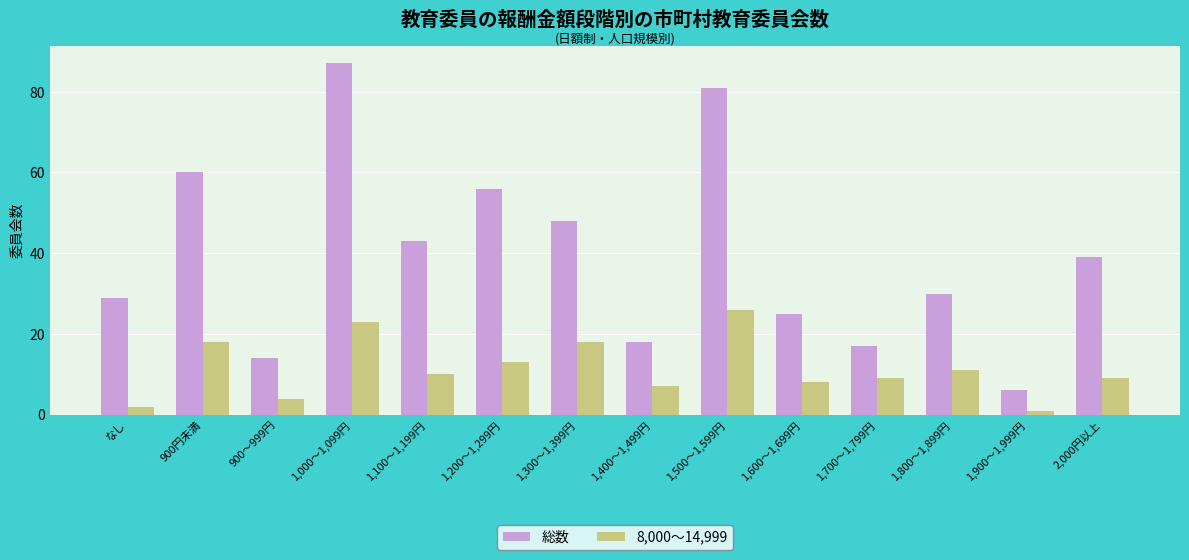

Which series changed the most between 1,100～1,199円 and 1,600～1,699円?

総数